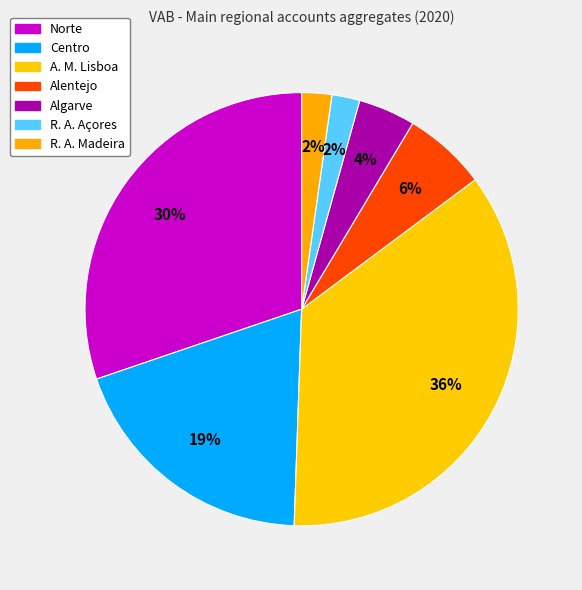

How many slices are in this pie chart?

7